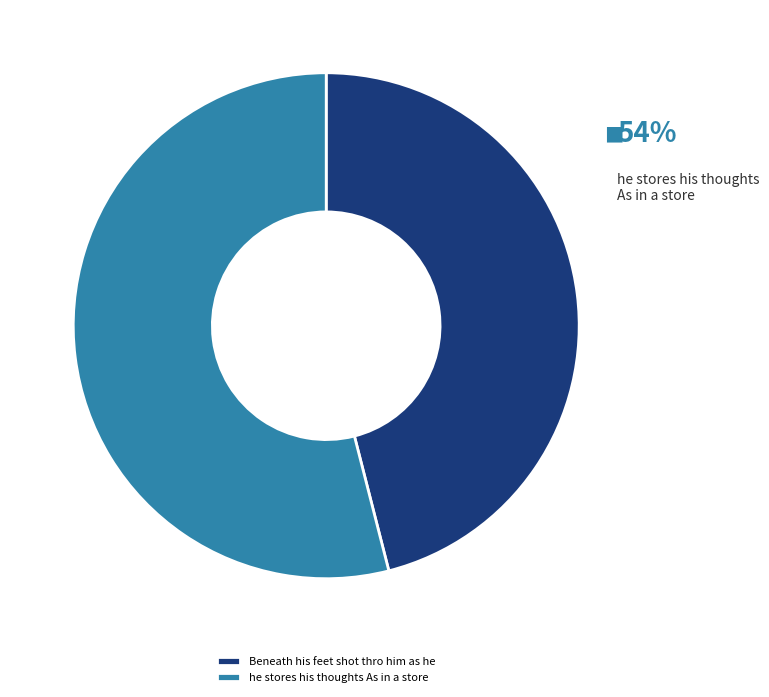

What percentage do he stores his thoughts As in a store and Beneath his feet shot thro him as he together represent?

100.0%